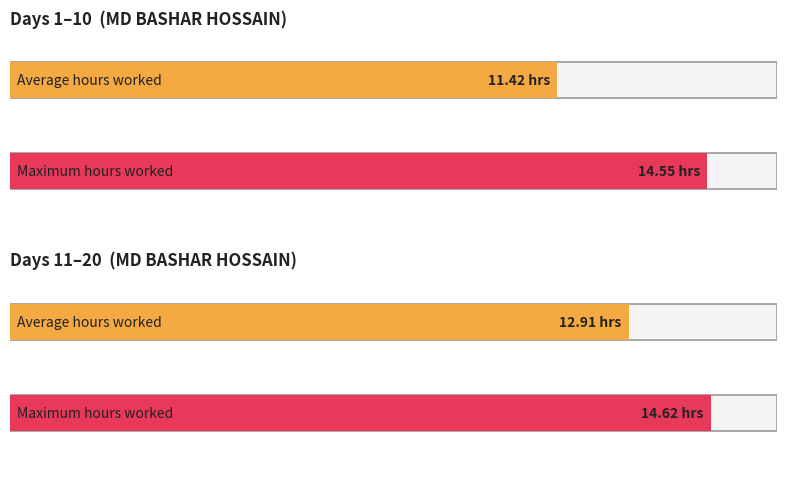

What is the approximate value at 11?

14.6